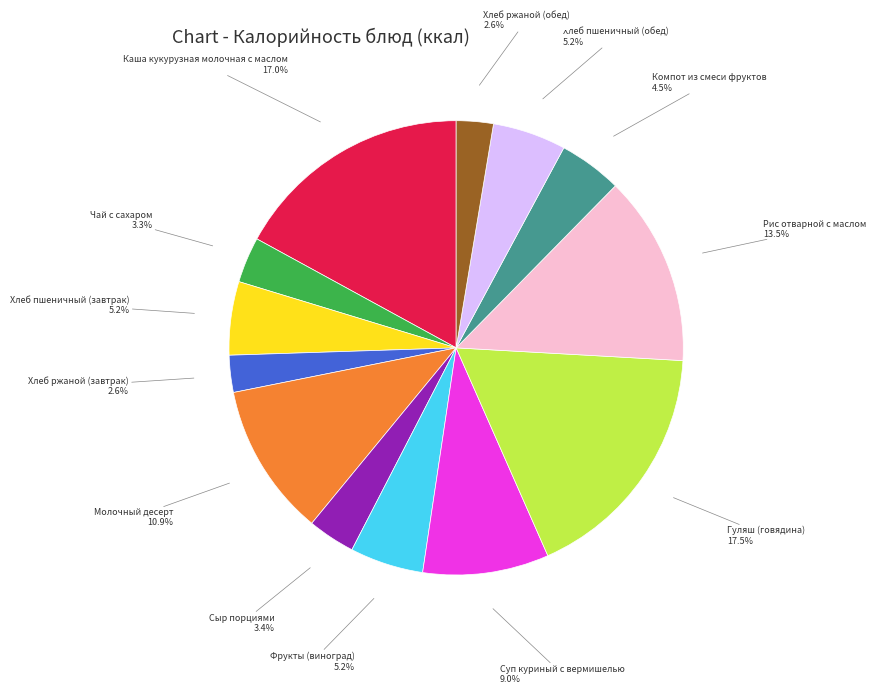

Is there any slice that represents more than half of the pie?

No